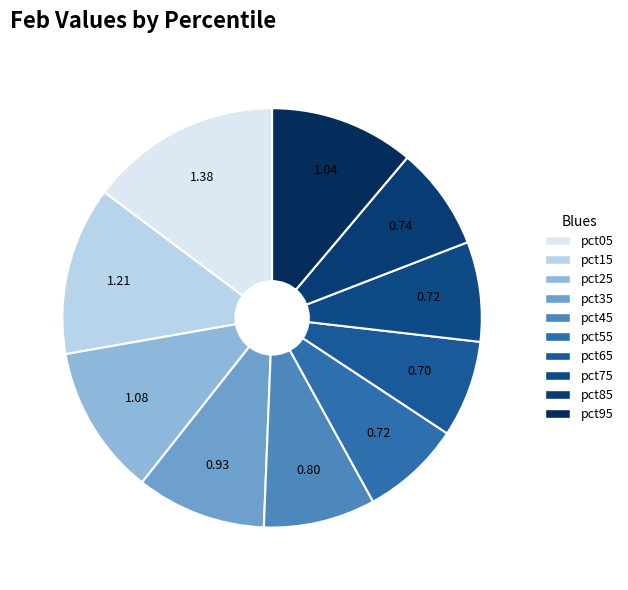

Is the sum of pct15 and pct45 greater than half?

No